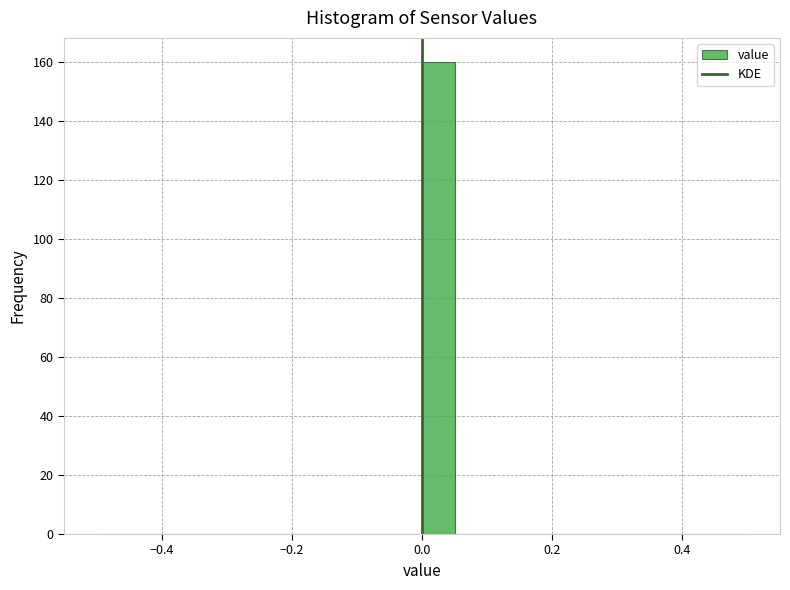

Around what value on the x-axis is the tallest bar? Give the approximate position of its centre, as read against the axis.

0.02